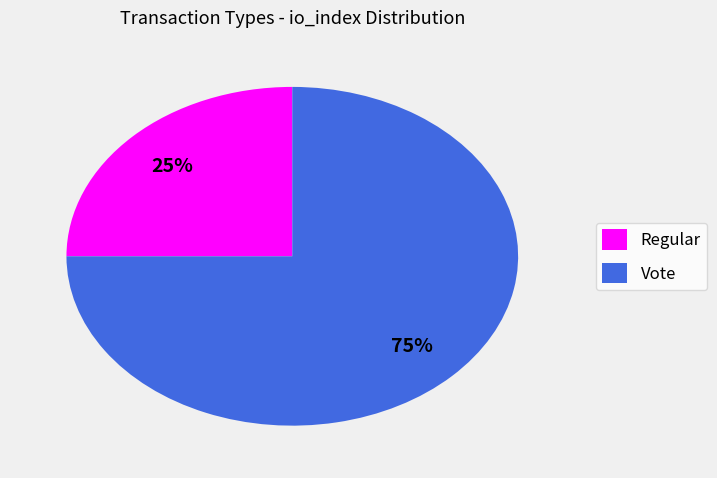

What percentage is the Regular slice, to the nearest percent?

25%